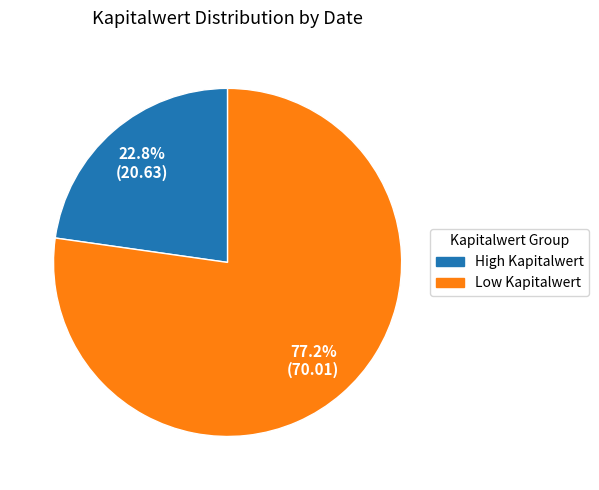

Is there a majority slice in this chart?

Yes